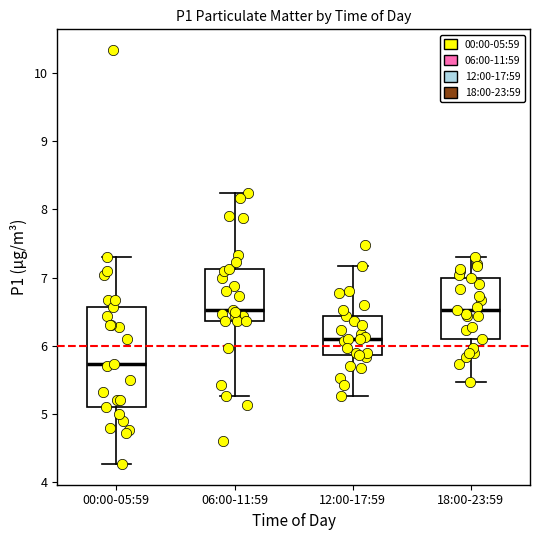

Reading left to right, transcribe this box plot: for each box, give where its median line is, the range the box spans, and where its two whiskers end, as read against the y-axis. The values are not printed on the chart, so give them approximately, as read against the axis.

00:00-05:59: median 5.7, box 5.1 to 6.6, whiskers 4.3 to 7.3
06:00-11:59: median 6.5, box 6.4 to 7.1, whiskers 5.3 to 8.2
12:00-17:59: median 6.1, box 5.9 to 6.4, whiskers 5.3 to 7.2
18:00-23:59: median 6.5, box 6.1 to 7.0, whiskers 5.5 to 7.3